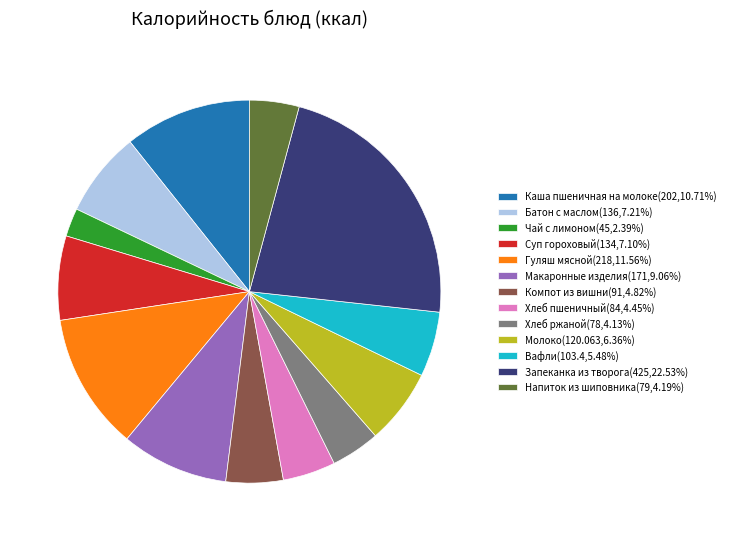

How many slices are in this pie chart?

13